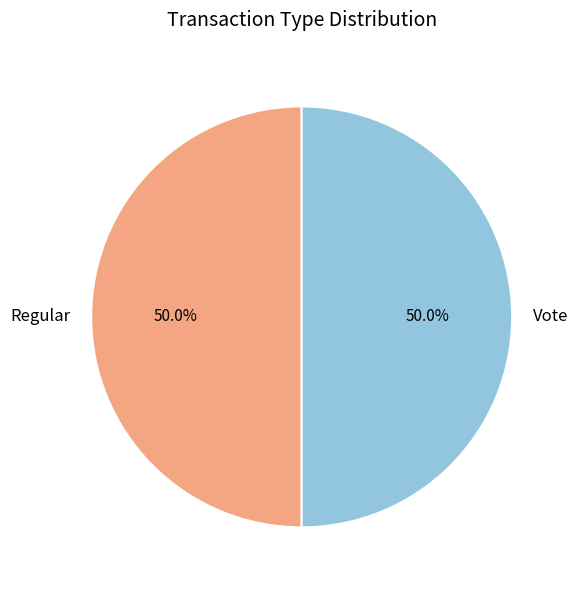

What percentage is NOT represented by Vote?

50.0%